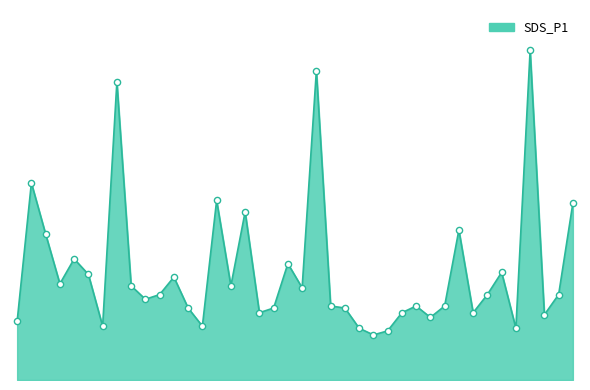

Does the chart have visible grid lines?

No